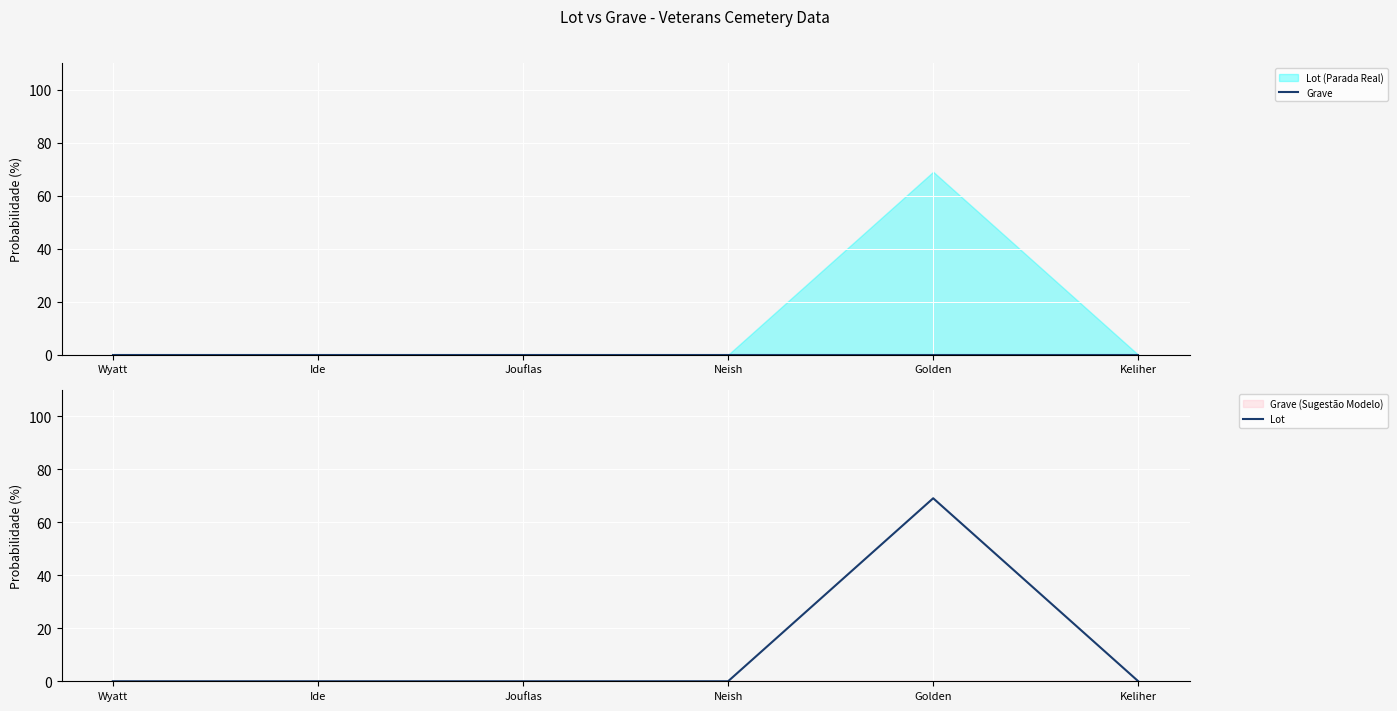

Which has a higher value, Wyatt or Jouflas?

Wyatt